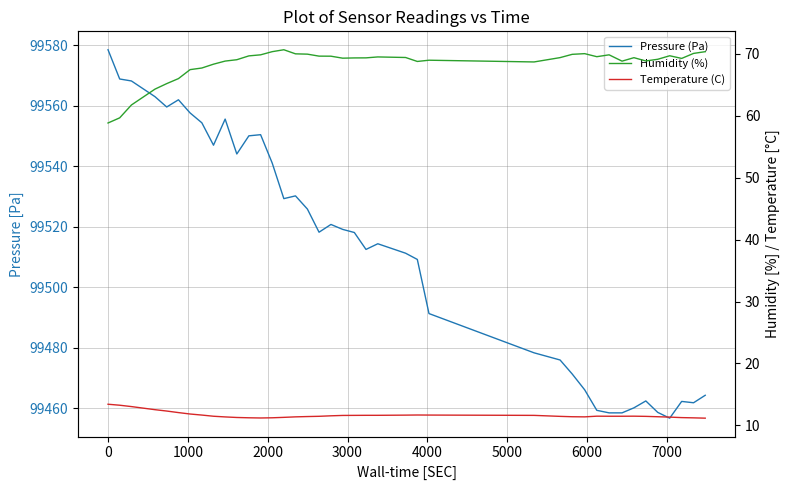

Read the Temperature (C) value at 1000.

13.0